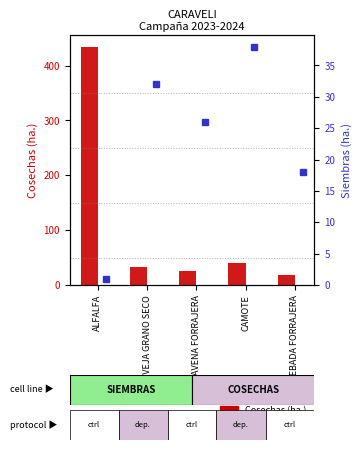

What is the average value of the Cosechas (ha.) series?

110